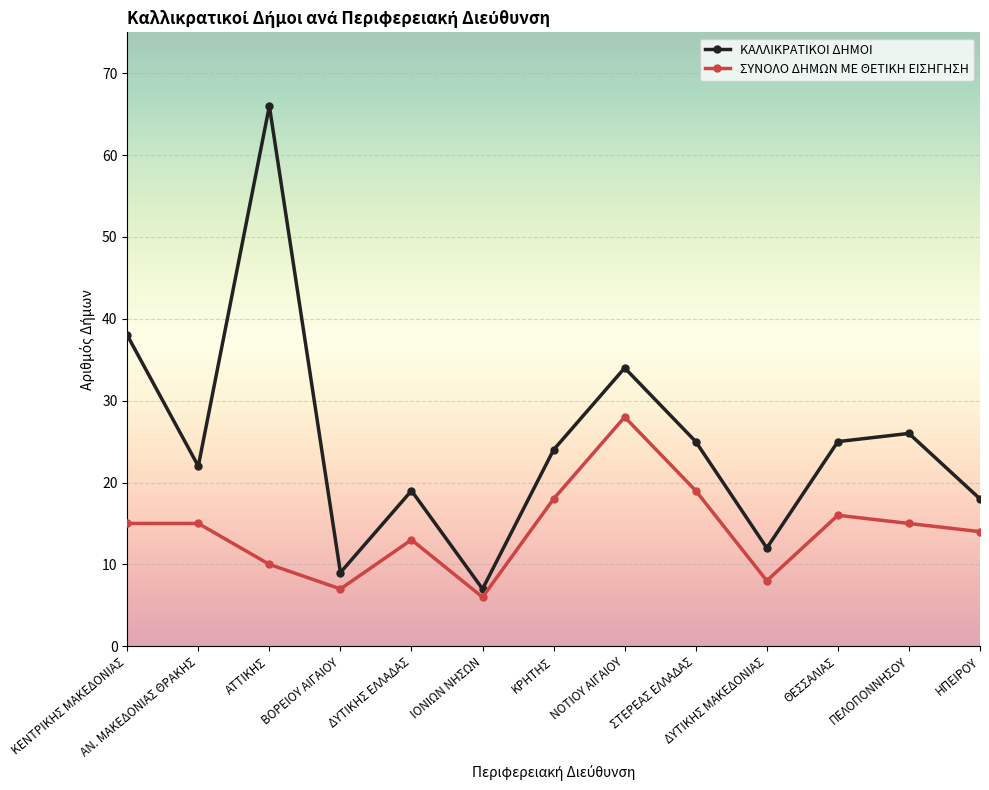

Reading right to left, transcribe all the data shown in this chart.

ΚΑΛΛΙΚΡΑΤΙΚΟΙ ΔΗΜΟΙ: ΗΠΕΙΡΟΥ=18	ΠΕΛΟΠΟΝΝΗΣΟΥ=26	ΘΕΣΣΑΛΙΑΣ=25	ΔΥΤΙΚΗΣ ΜΑΚΕΔΟΝΙΑΣ=12	ΣΤΕΡΕΑΣ ΕΛΛΑΔΑΣ=25	ΝΟΤΙΟΥ ΑΙΓΑΙΟΥ=34	ΚΡΗΤΗΣ=24	ΙΟΝΙΩΝ ΝΗΣΩΝ=7	ΔΥΤΙΚΗΣ ΕΛΛΑΔΑΣ=19	ΒΟΡΕΙΟΥ ΑΙΓΑΙΟΥ=9	ΑΤΤΙΚΗΣ=66	ΑΝ. ΜΑΚΕΔΟΝΙΑΣ ΘΡΑΚΗΣ=22	ΚΕΝΤΡΙΚΗΣ ΜΑΚΕΔΟΝΙΑΣ=38
ΣΥΝΟΛΟ ΔΗΜΩΝ ΜΕ ΘΕΤΙΚΗ ΕΙΣΗΓΗΣΗ: ΗΠΕΙΡΟΥ=14	ΠΕΛΟΠΟΝΝΗΣΟΥ=15	ΘΕΣΣΑΛΙΑΣ=16	ΔΥΤΙΚΗΣ ΜΑΚΕΔΟΝΙΑΣ=8	ΣΤΕΡΕΑΣ ΕΛΛΑΔΑΣ=19	ΝΟΤΙΟΥ ΑΙΓΑΙΟΥ=28	ΚΡΗΤΗΣ=18	ΙΟΝΙΩΝ ΝΗΣΩΝ=6	ΔΥΤΙΚΗΣ ΕΛΛΑΔΑΣ=13	ΒΟΡΕΙΟΥ ΑΙΓΑΙΟΥ=7	ΑΤΤΙΚΗΣ=10	ΑΝ. ΜΑΚΕΔΟΝΙΑΣ ΘΡΑΚΗΣ=15	ΚΕΝΤΡΙΚΗΣ ΜΑΚΕΔΟΝΙΑΣ=15